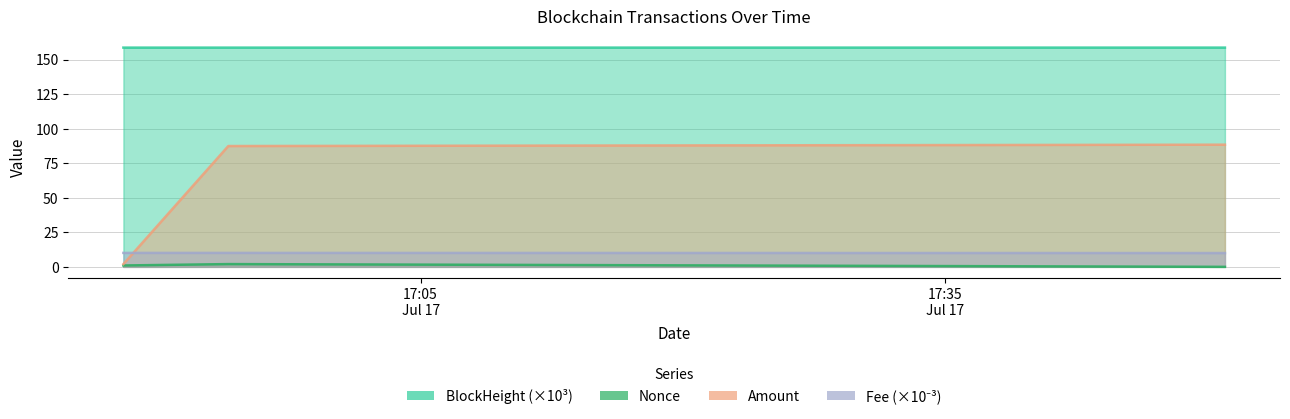

Is the value of Fee at 2022-07-17 16:48:00 greater than the value of BlockHeight at 2022-07-17 17:51:00?

No